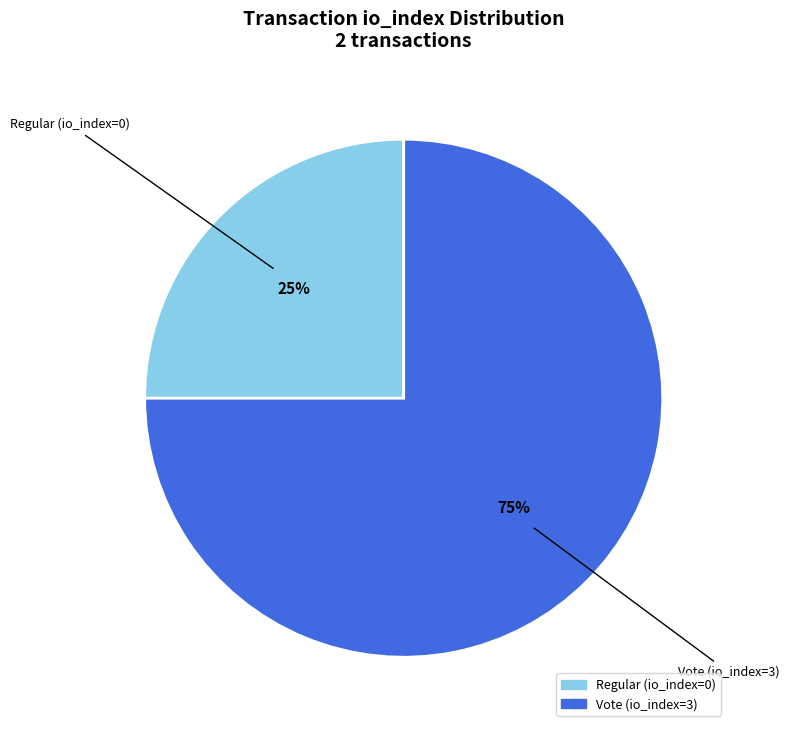

Which category has the smallest portion of the pie?

Regular (io_index=0)